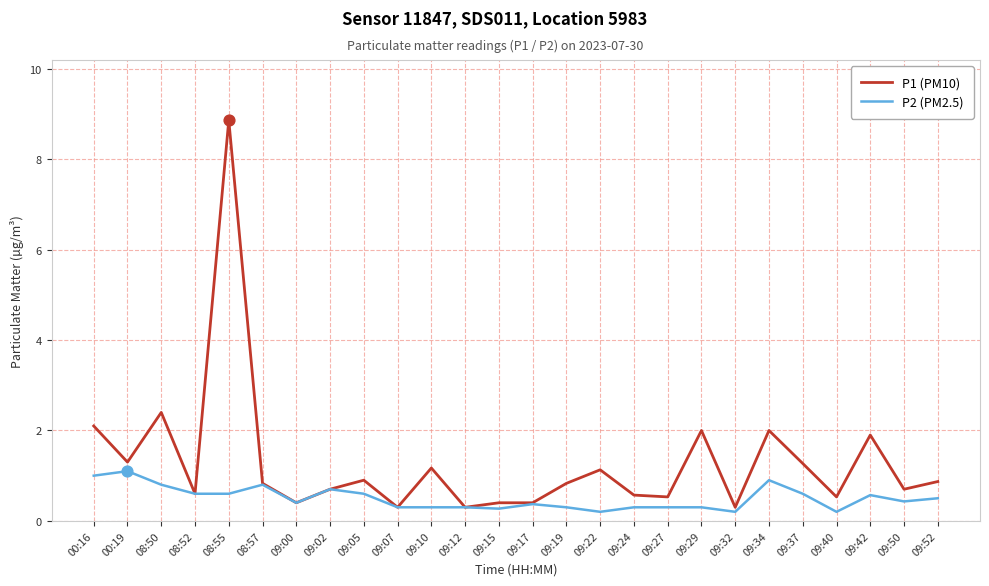

What are all the series names shown in the legend?

P1 (PM10), P2 (PM2.5)